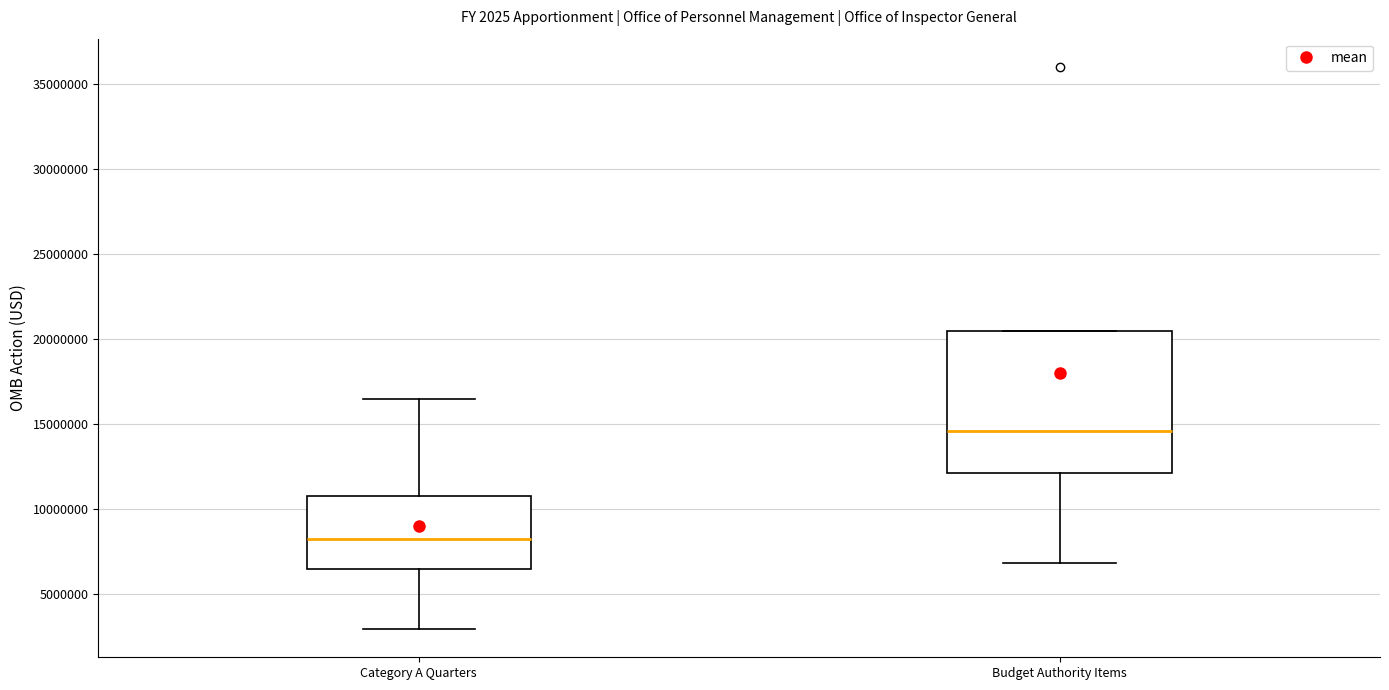

Reading left to right, read every box against the y-axis: the position of its median line, the range the box covers, and the ends of its whiskers. The values are not printed on the chart, so give them approximately, as read against the axis.

Category A Quarters: median 8500000, box 6500000 to 11000000, whiskers 3000000 to 16500000
Budget Authority Items: median 14500000, box 12000000 to 20500000, whiskers 7000000 to 20500000